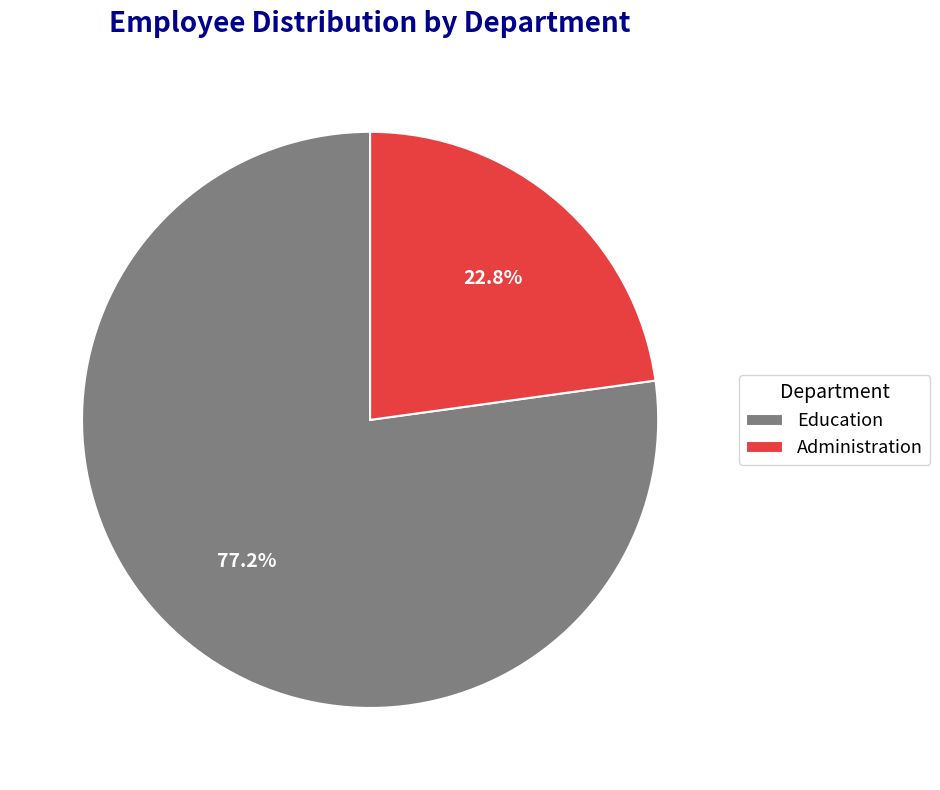

True or false: Education accounts for 65% of the total.

False